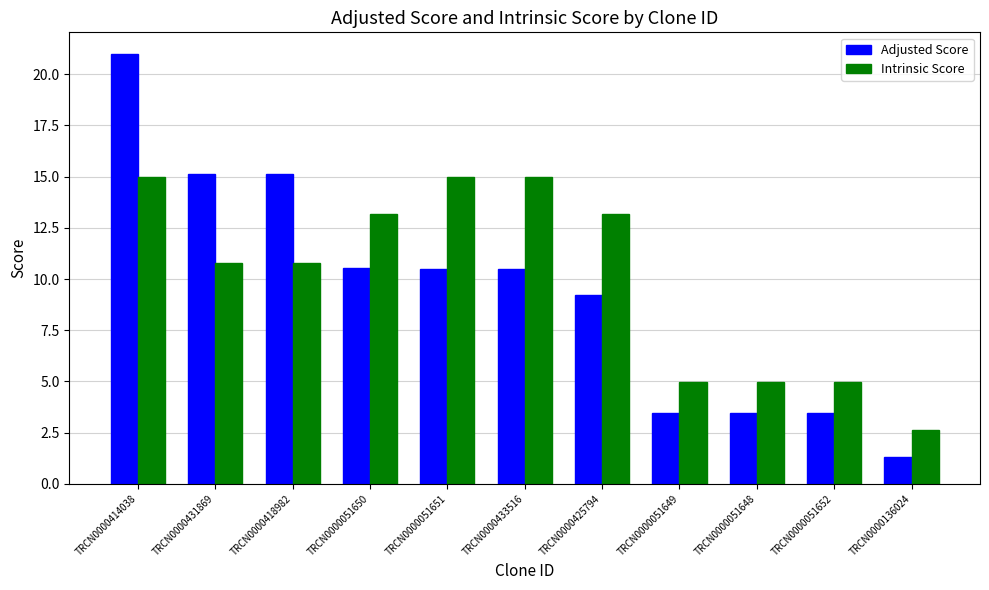

What is the total value across all series at TRCN0000051651?

25.5